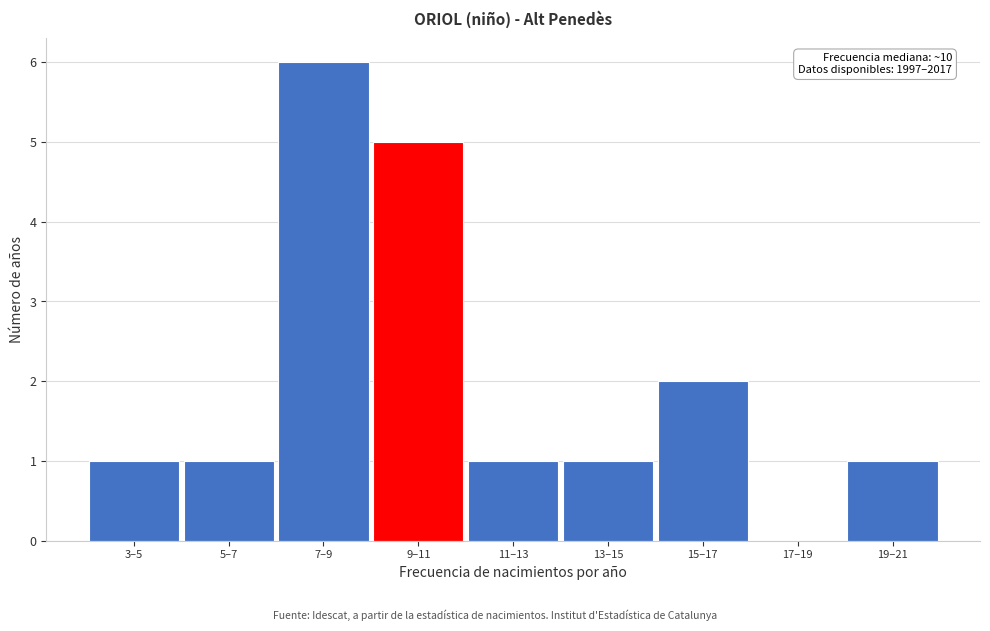

Reading right to left, what are all the values shown in this chart?

19–21=1	17–19=0	15–17=2	13–15=1	11–13=1	9–11=5	7–9=6	5–7=1	3–5=1